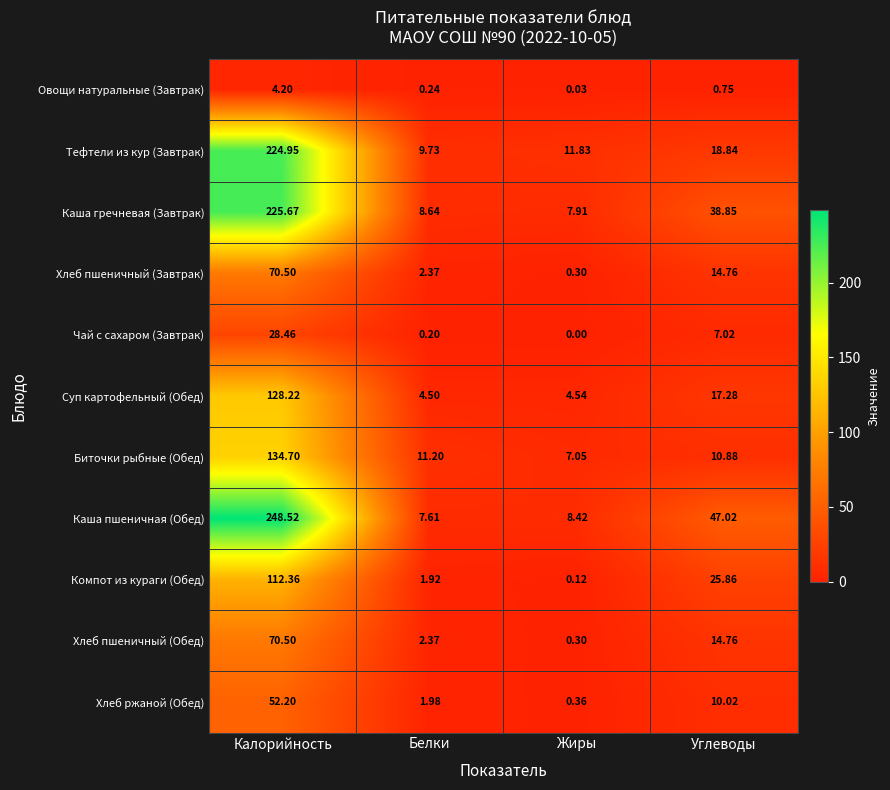

Which series has the largest range (max minus min)?

Каша пшеничная (Обед)